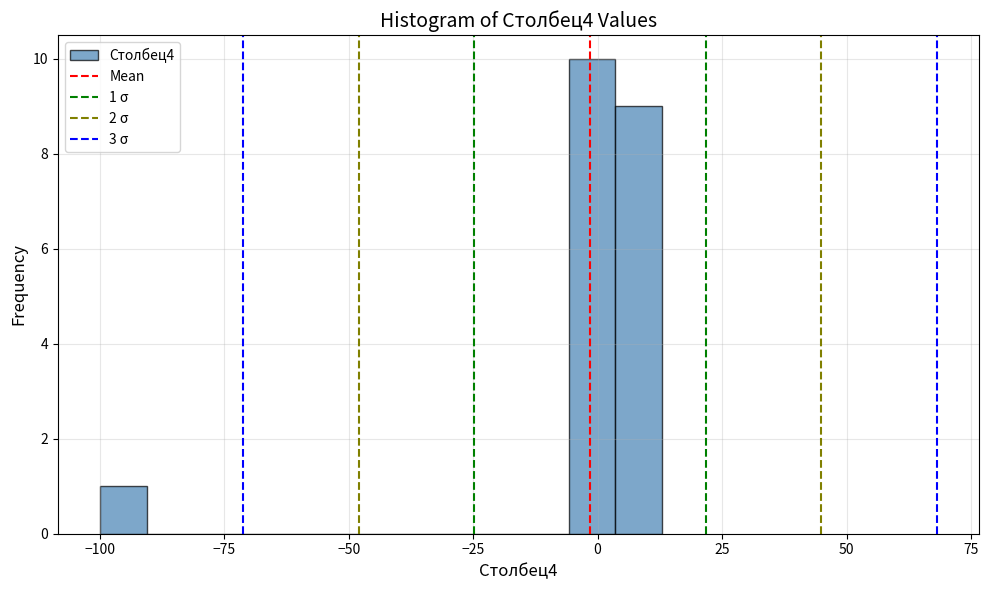

Around what value on the x-axis is the tallest bar? Give the approximate position of its centre, as read against the axis.

0